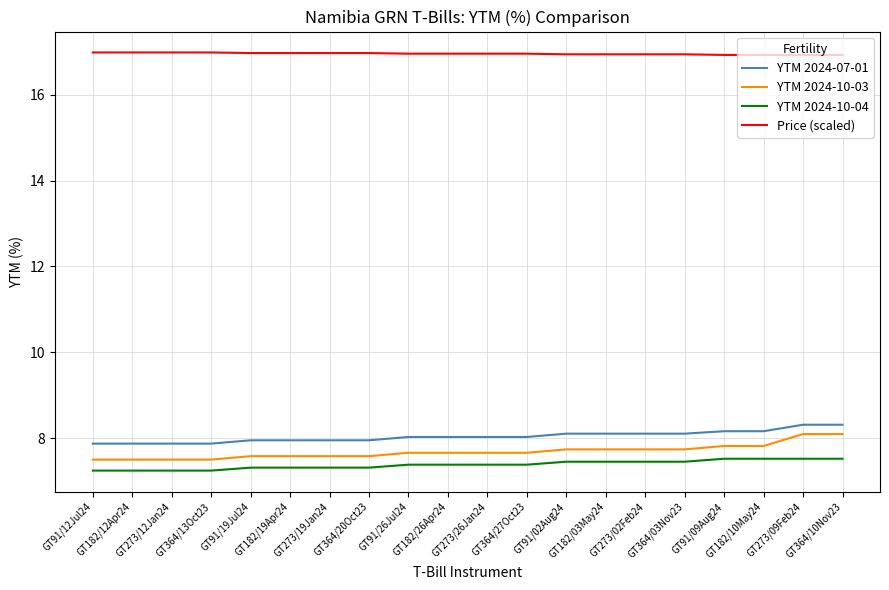

Read the YTM 2024-07-01 value at GT273/02Feb24.

8.1